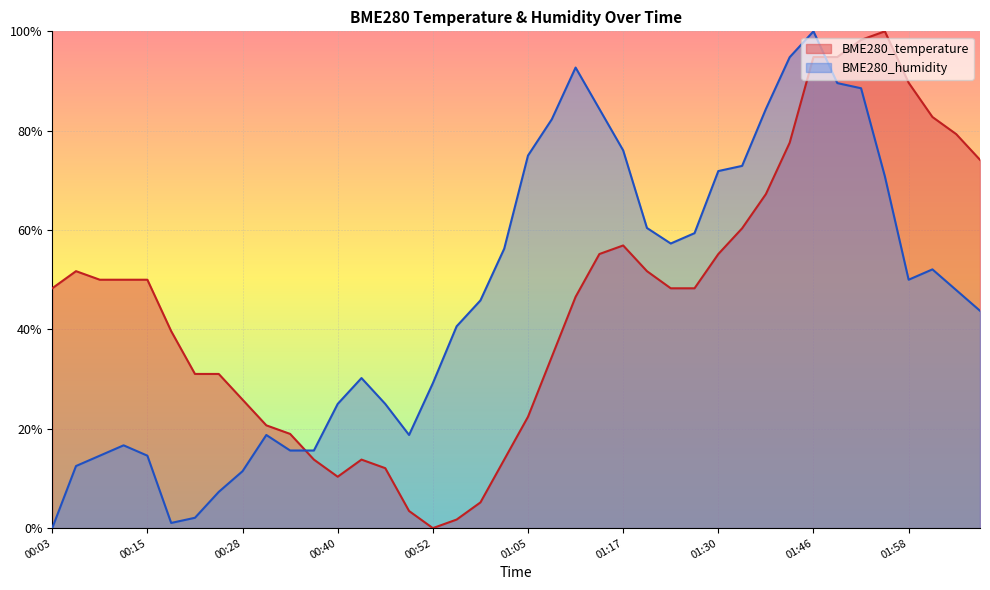

Which series has the largest total across all categories?

BME280_humidity